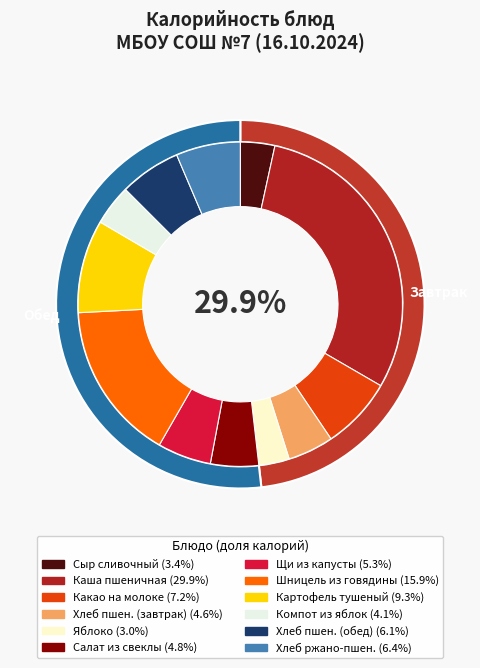

The Хлеб ржано-пшеничный slice represents 1% of the pie. True or false?

False